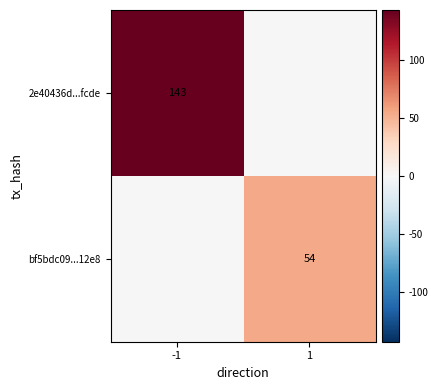

True or false: 2e40436d...fcde has a value of 48 at -1.

False